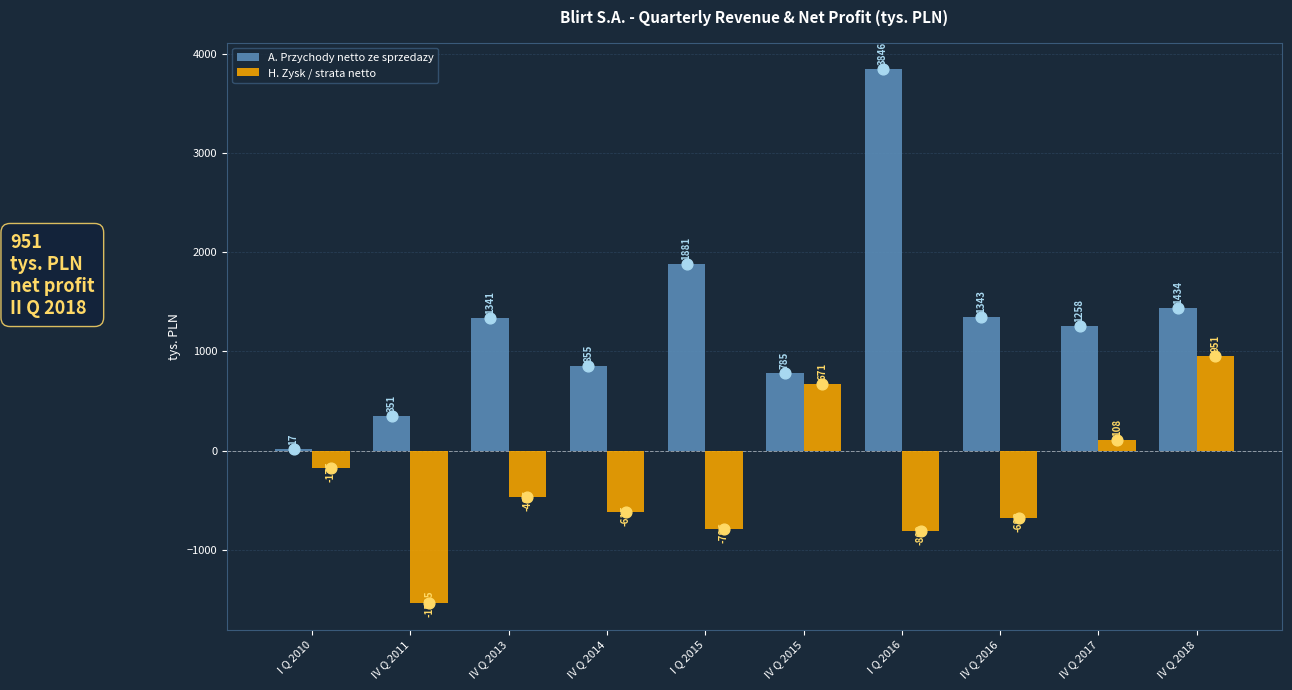

Which series has the largest Y range (max minus min)?

A. Przychody netto ze sprzedazy